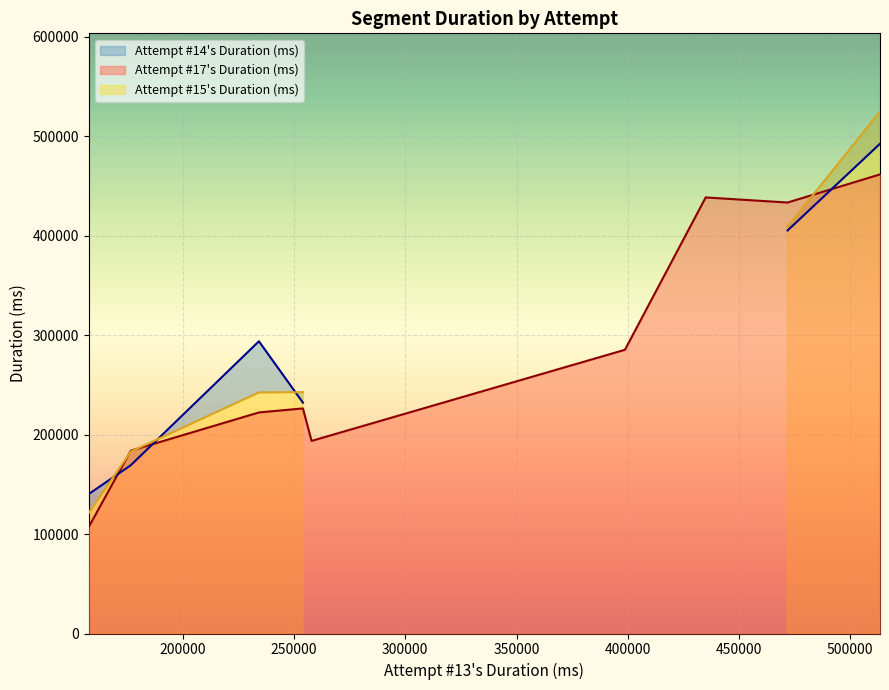

What is the highest value of the Attempt #17's Duration (ms) series?

461742